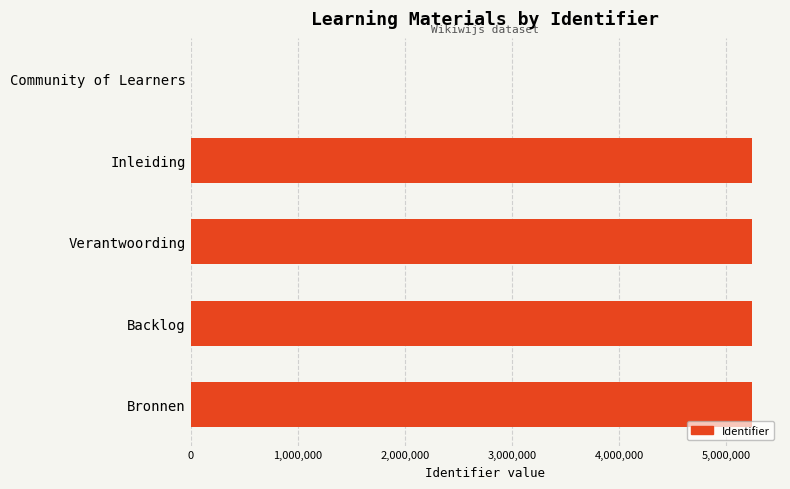

What is the sum of the values at Community of Learners and Bronnen?

5239579